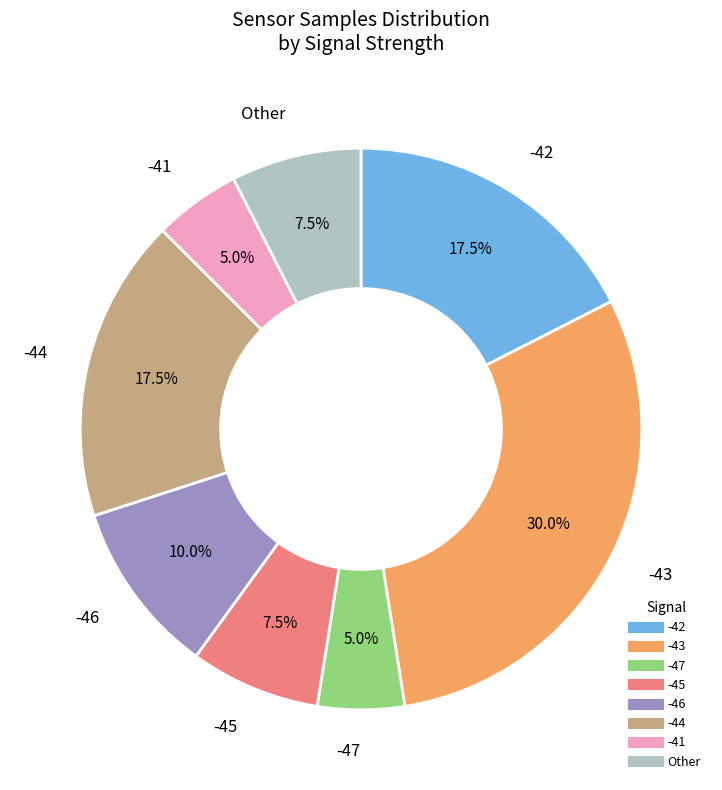

Is there any slice that represents more than half of the pie?

No